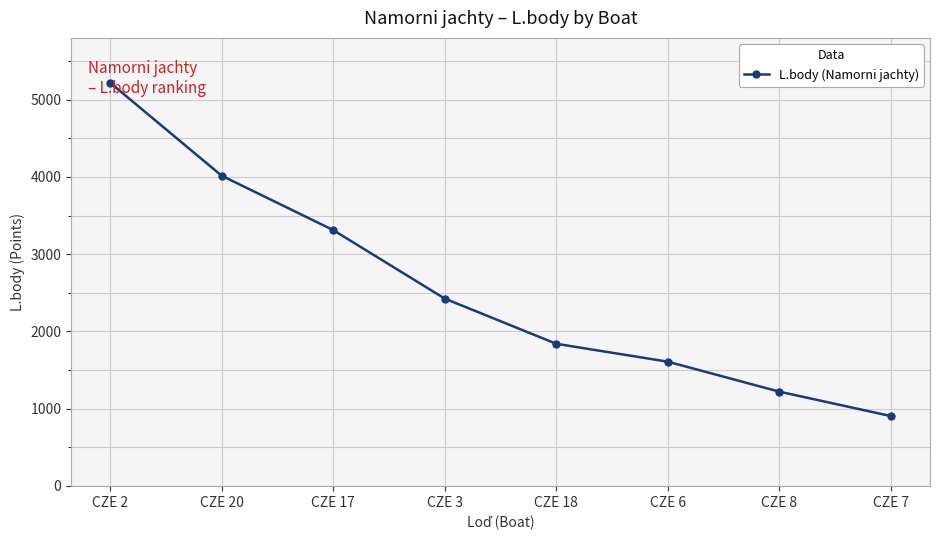

The value at CZE 6 is 732. True or false?

False